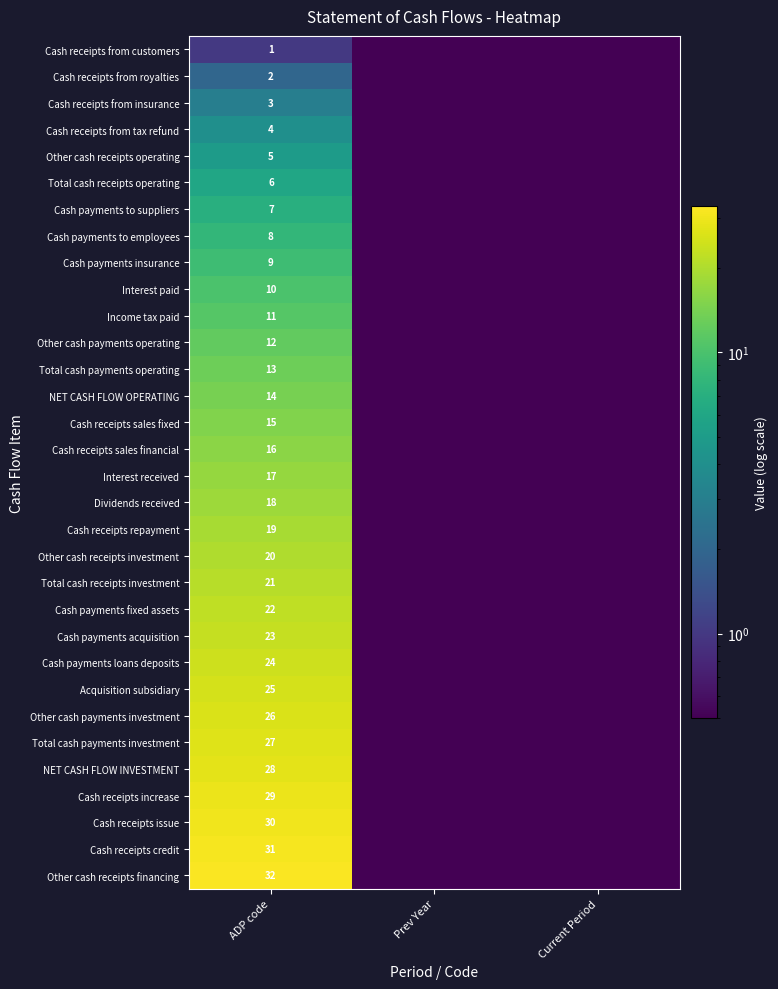

What is the difference between the highest and lowest values at ADP code?

31.0